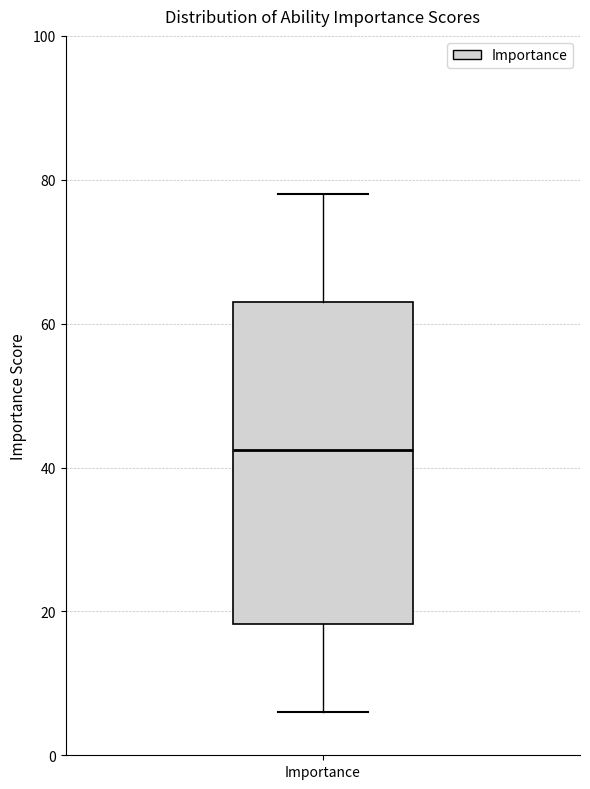

Transcribe this box plot: give where the median line is, the range the box spans, and where the two whiskers end, as read against the y-axis. The values are not printed on the chart, so give them approximately, as read against the axis.

median 42, box 18 to 64, whiskers 6 to 78